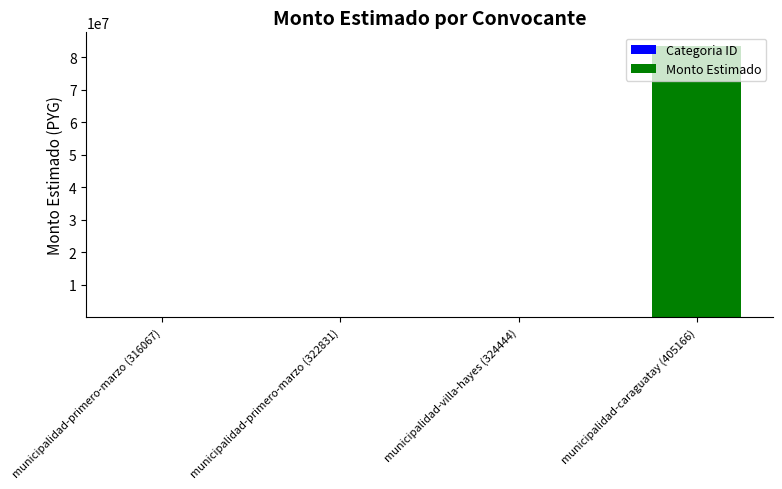

At which category is the sum across all series the highest?

municipalidad-caraguatay (405166)